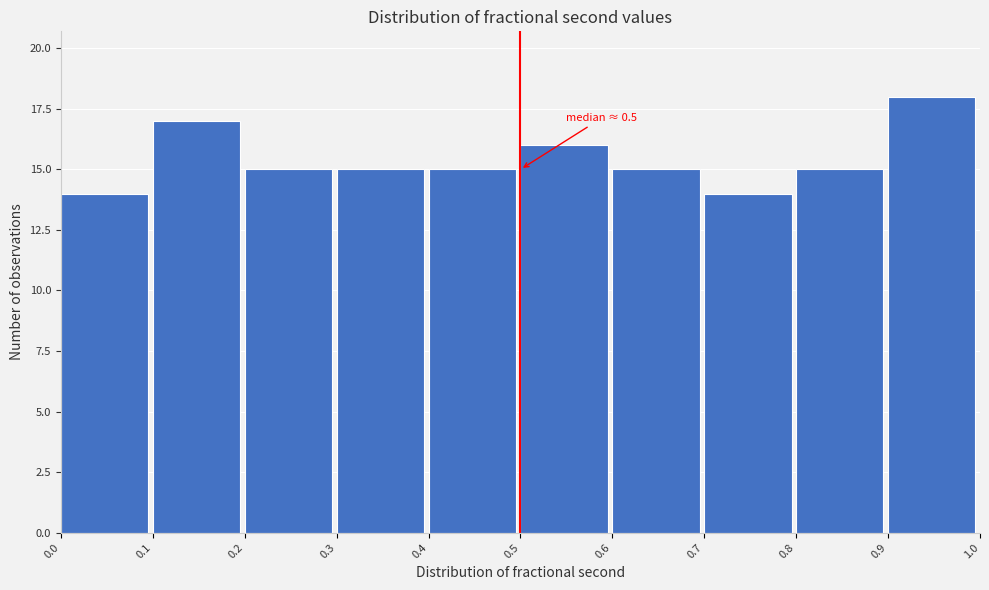

Over which range of the x-axis is the bar tallest?

0.9 to 1.0